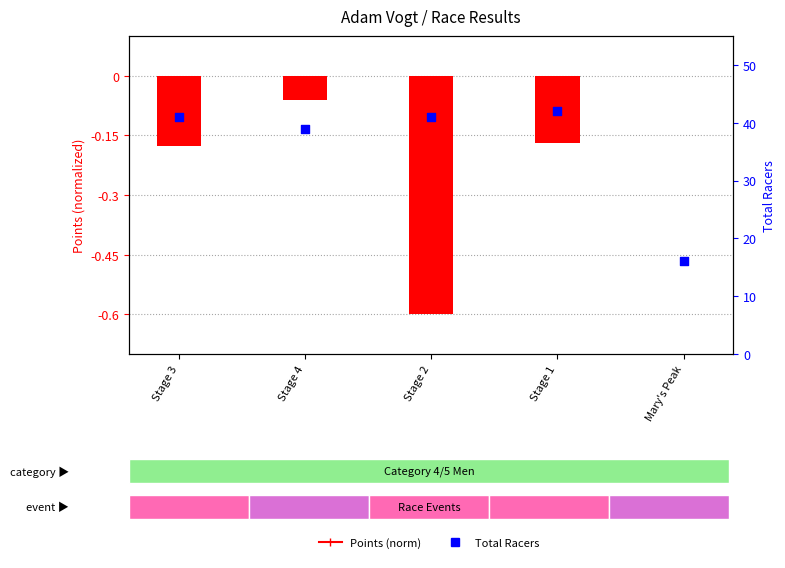

What is the total value across all series at Mary's Peak?

16.0